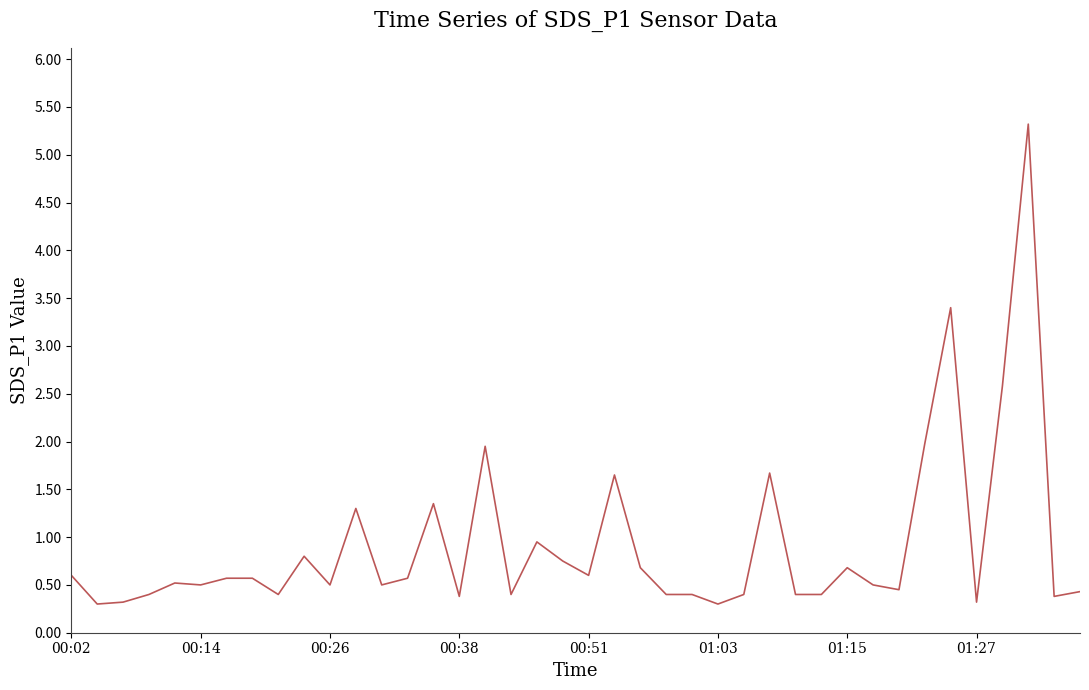

Is this an area chart (filled region under the line)?

No